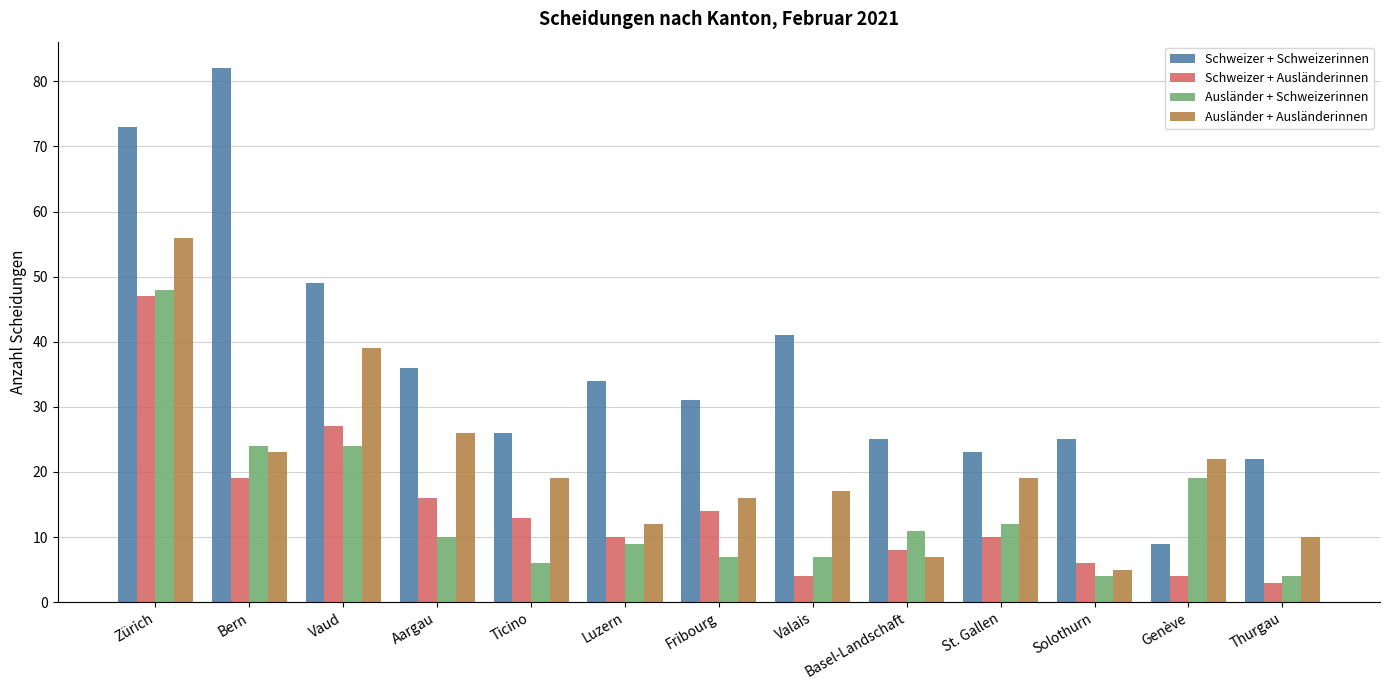

What is the spread (max minus min) of values at St. Gallen?

13